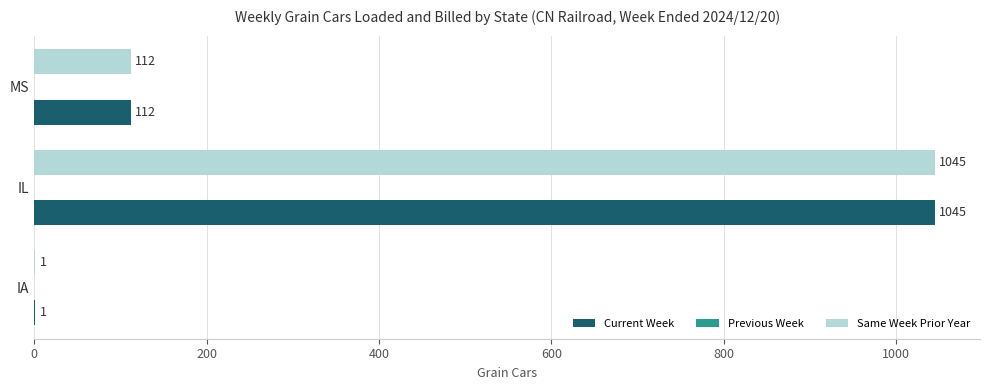

The value of Current Week at IA is 1. True or false?

True